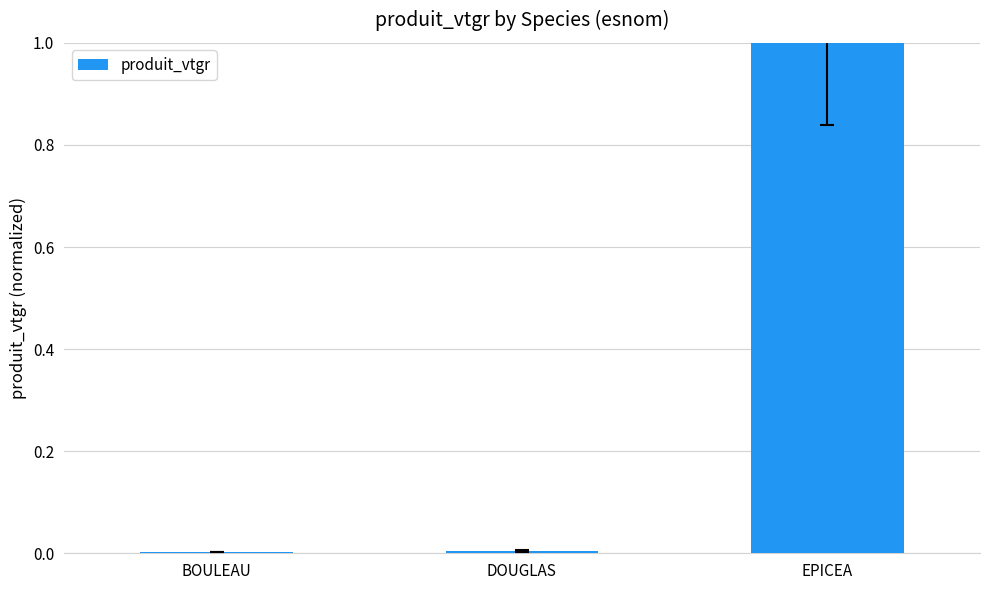

What is the average value?

0.3